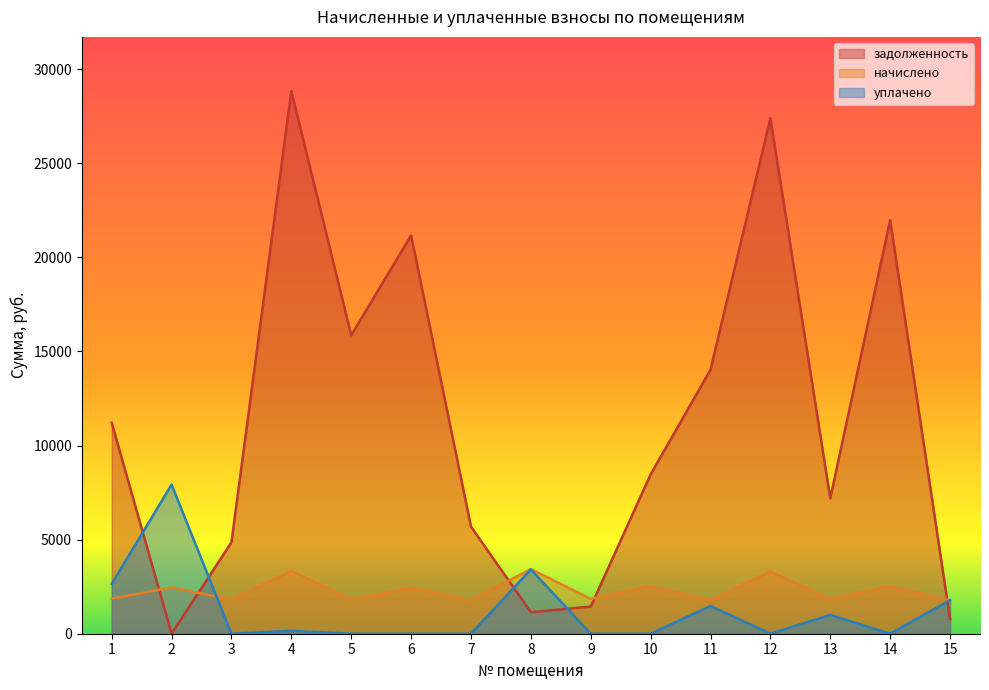

At which category does уплачено reach its first local valley?

3